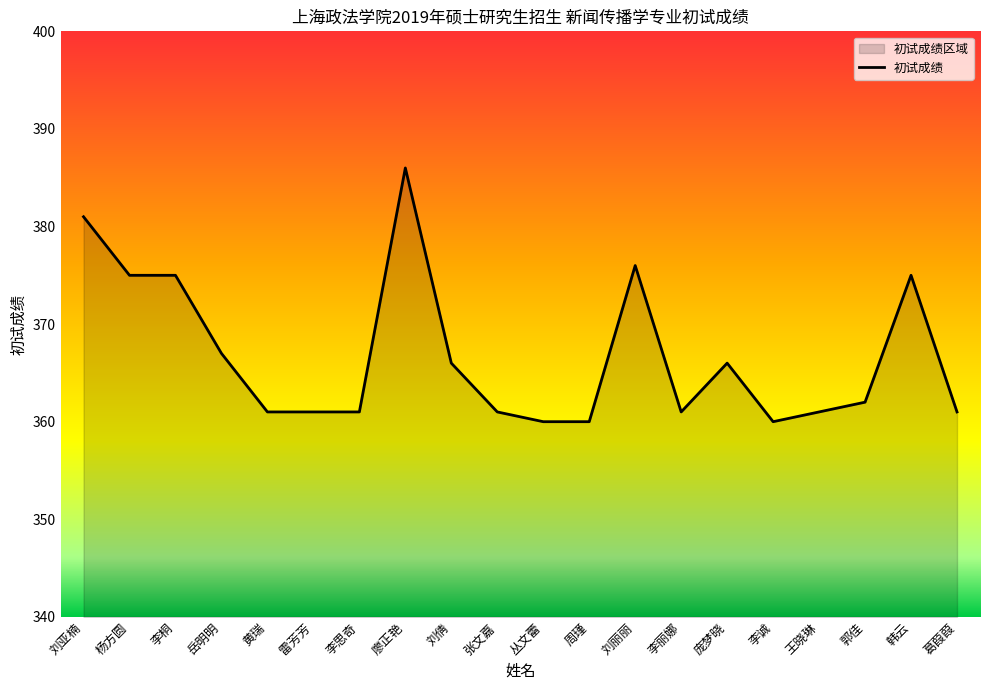

Reading left to right, what are all the values shown in this chart?

381	375	375	367	361	361	361	386	366	361	360	360	376	361	366	360	361	362	375	361